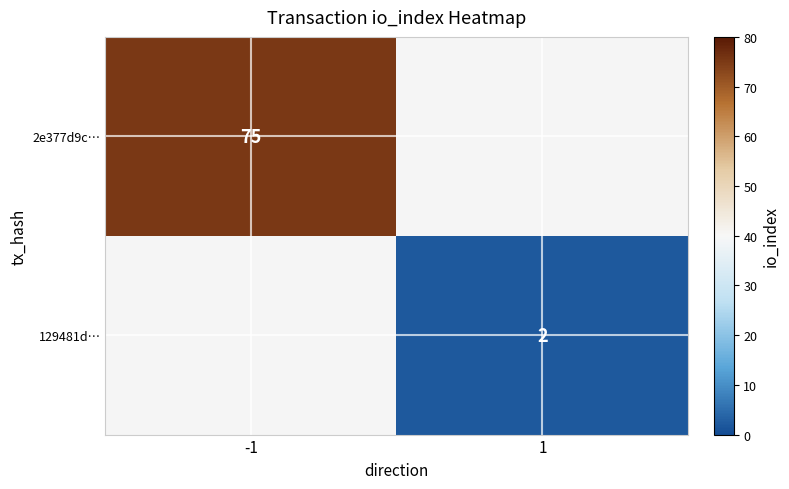

Which label corresponds to the largest value in the chart?

-1